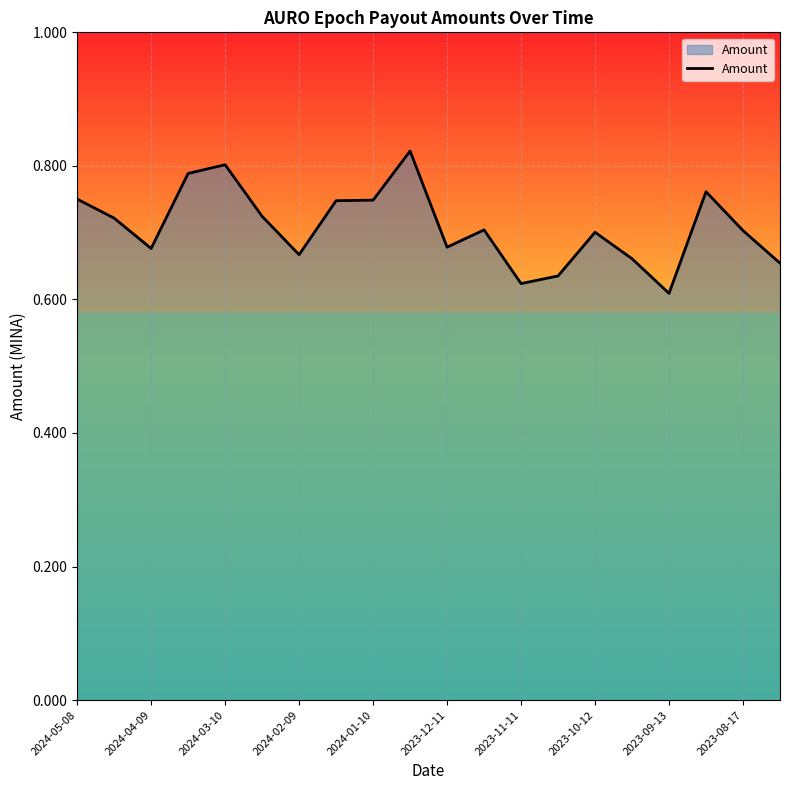

What is the average value?

0.7